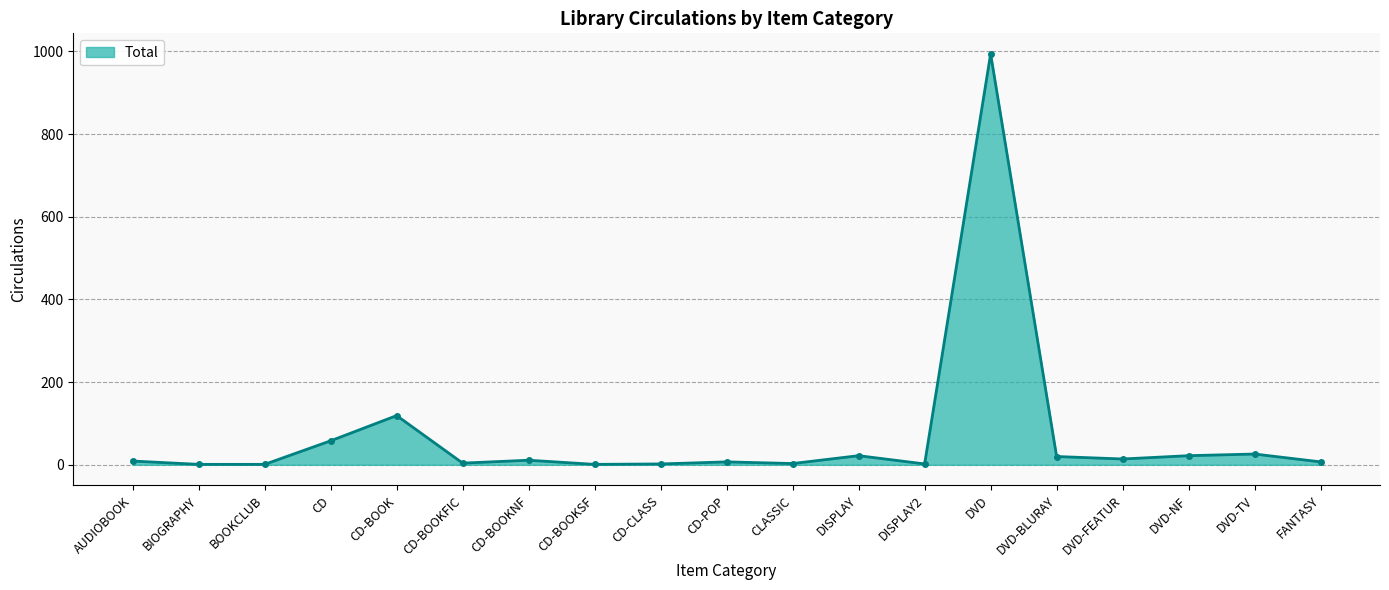

What is the maximum value shown in the chart?

994